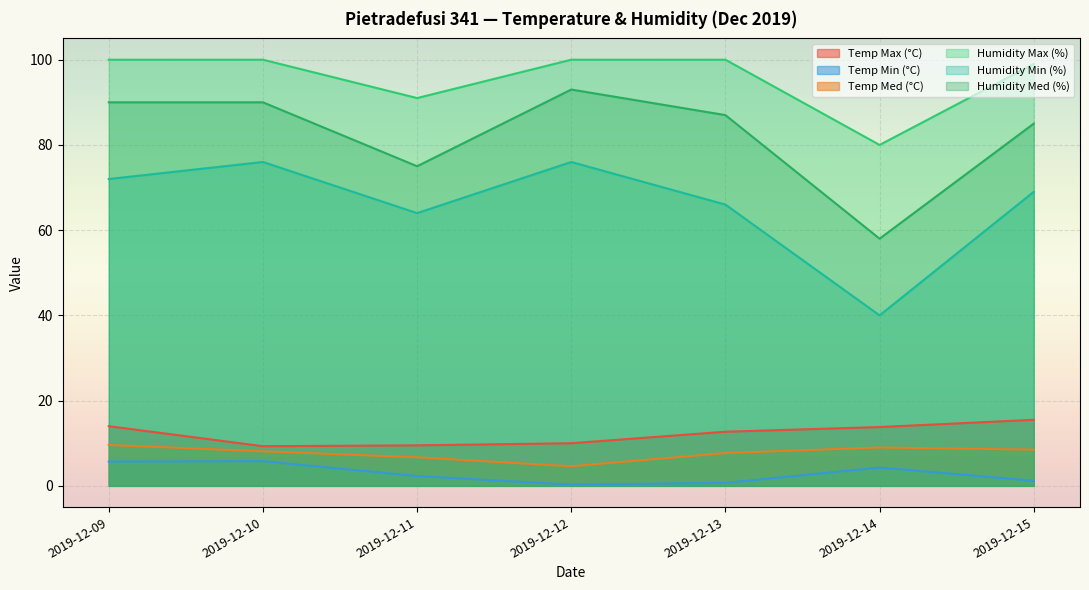

The Humidity Min (%) series shows 45.7 at 2019-12-15. True or false?

False